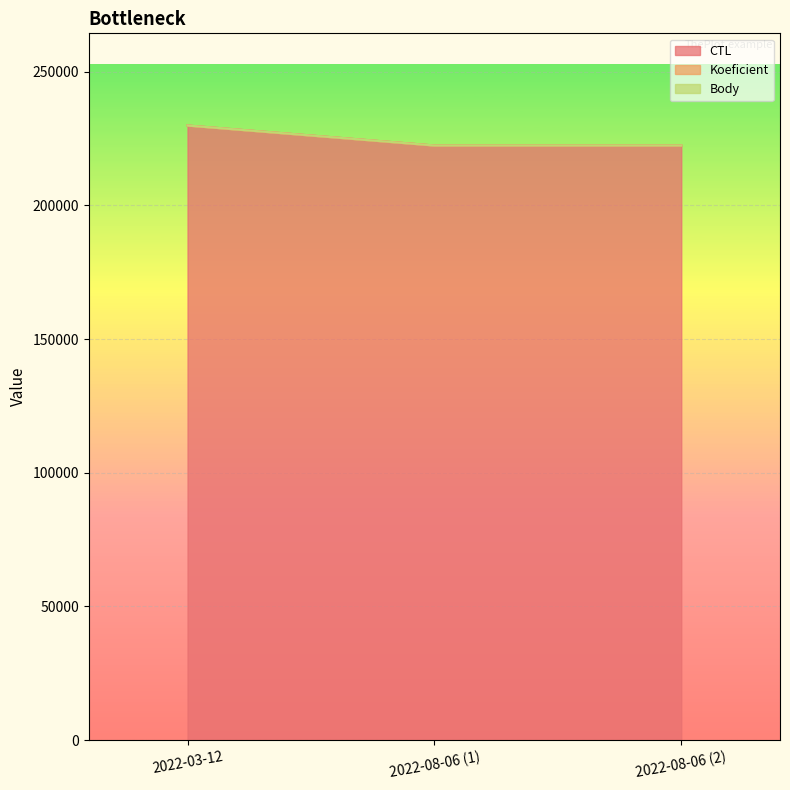

How many distinct data groups are displayed?

3